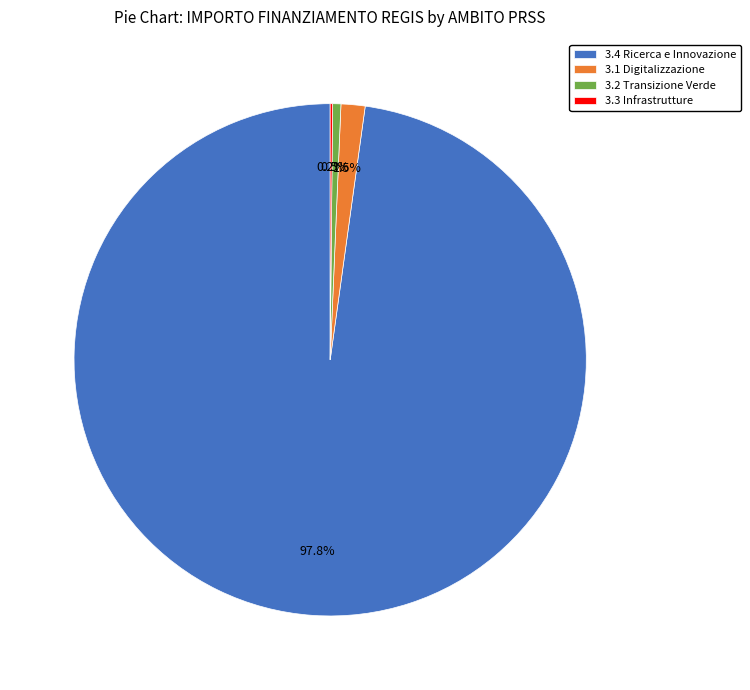

To the nearest percent, what is the average slice percentage?

25%